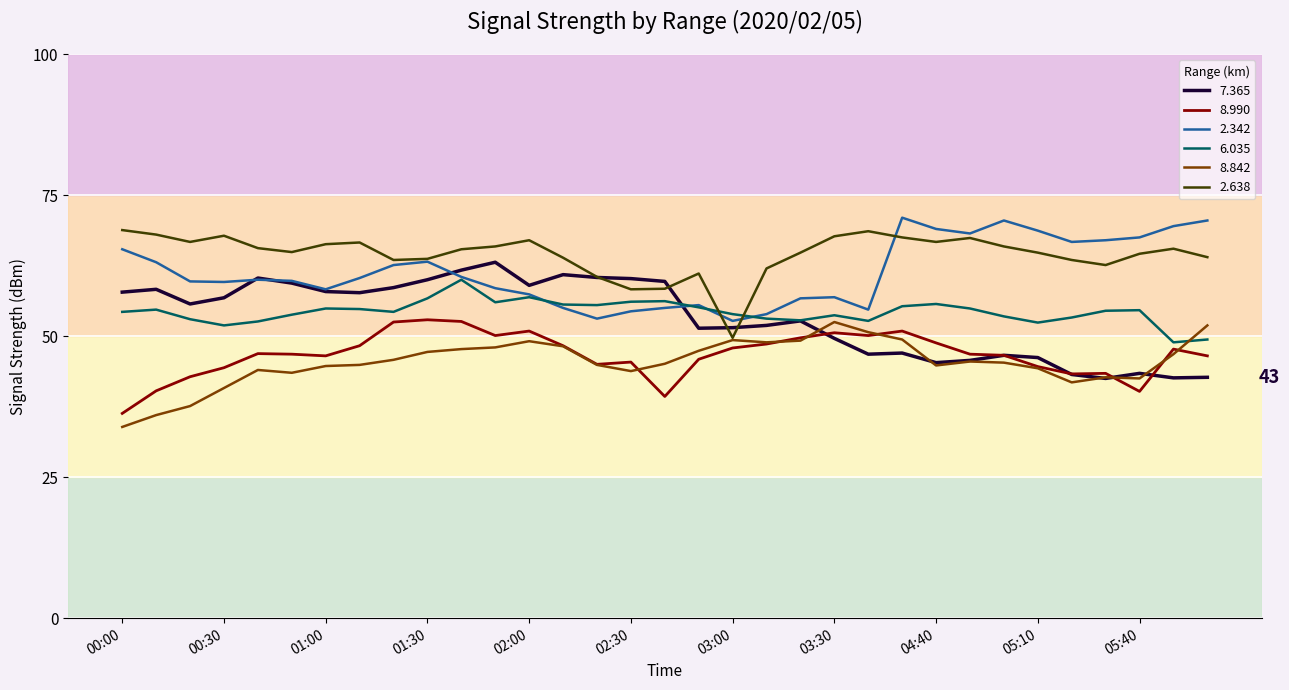

What is the greatest value displayed?

71.0